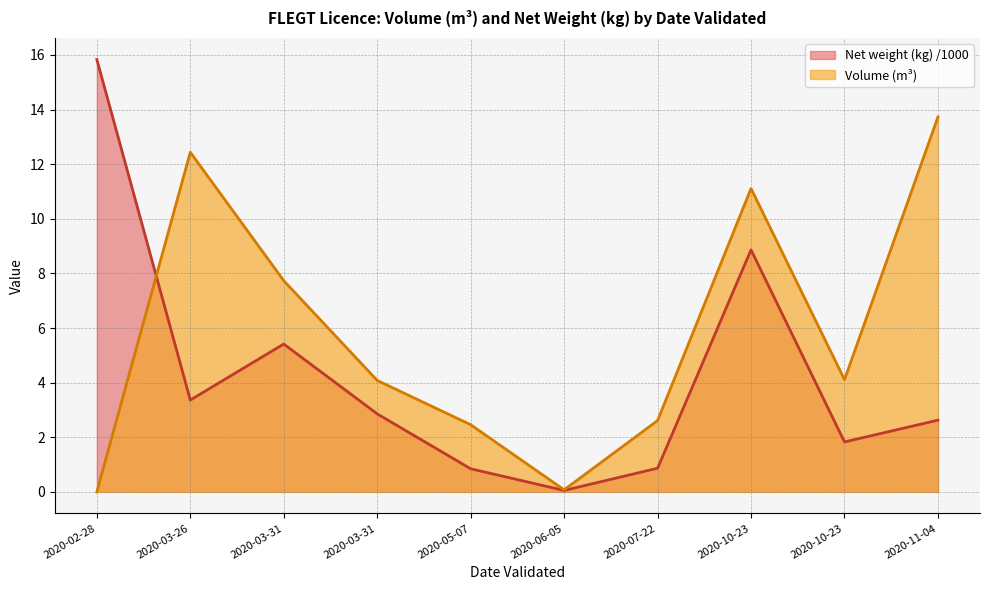

The value of Net weight (kg) at 2020-03-31 is 2.9. True or false?

True